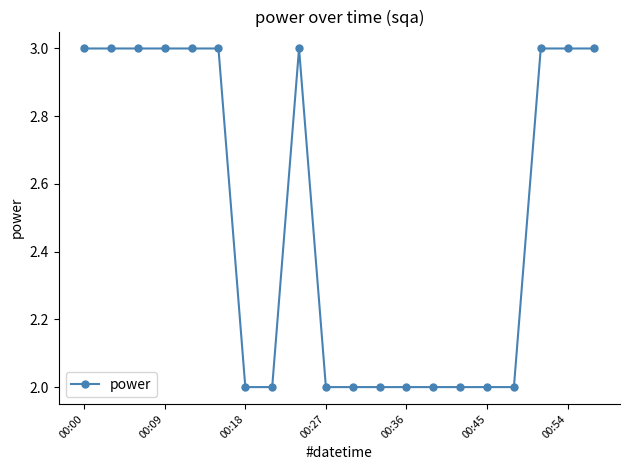

How many lines are shown in the chart?

1